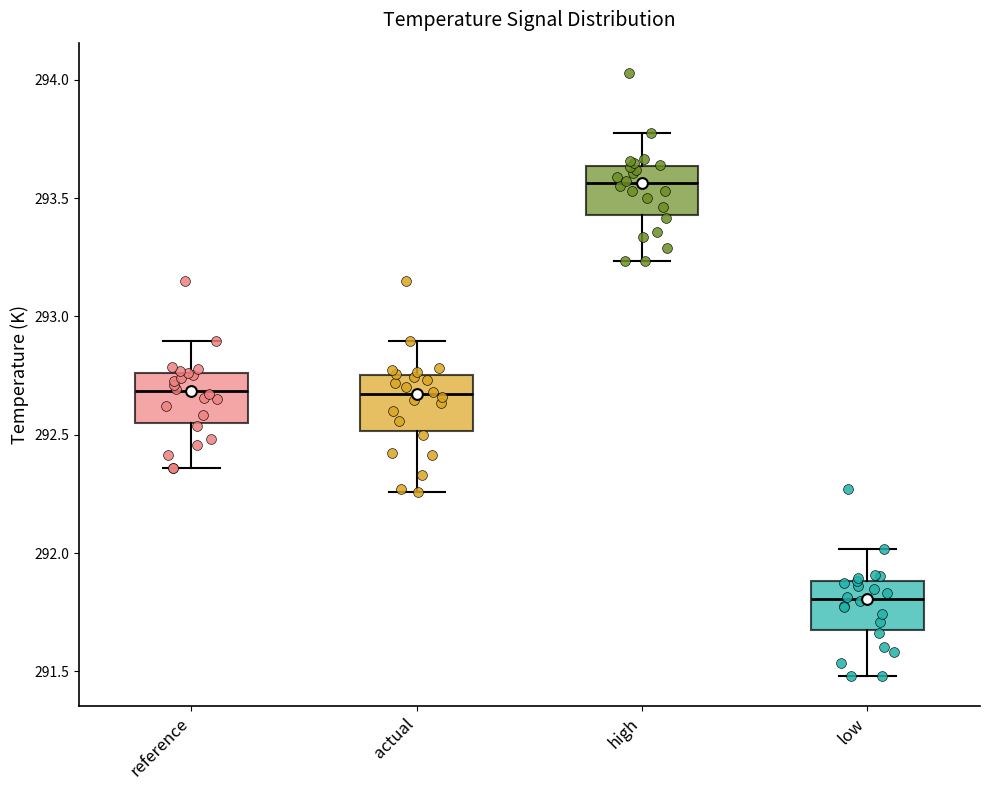

Where does the lower whisker of the box for actual end on the y-axis? The values are not printed on the chart, so give them approximately, as read against the axis.

292.25